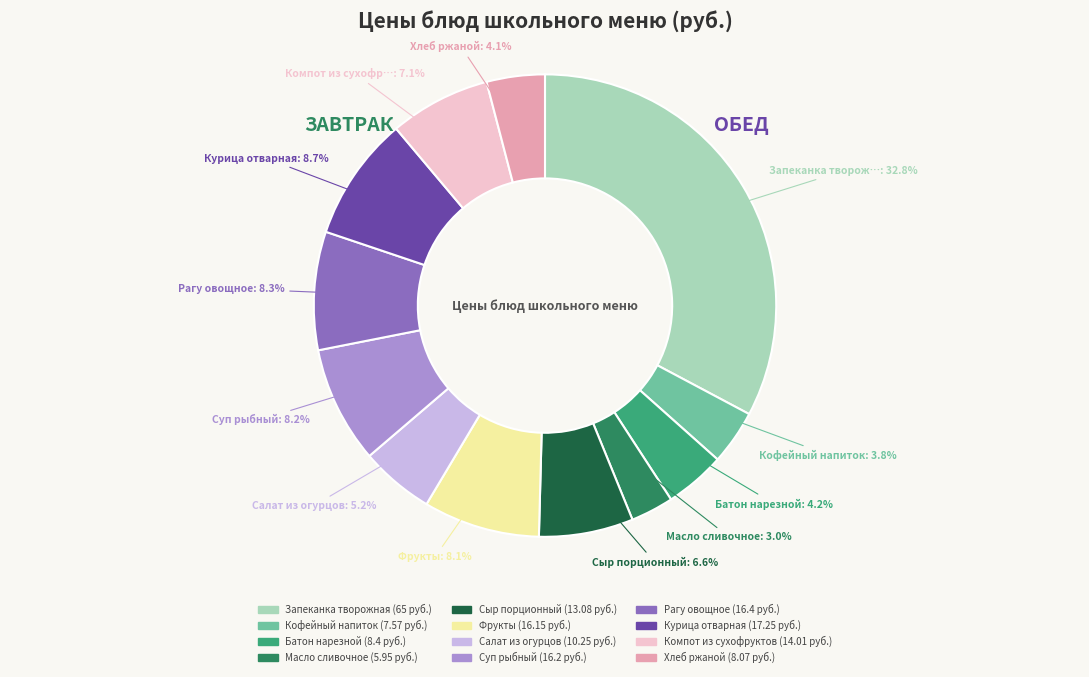

To the nearest percent, what portion does Салат из огурцов represent?

5%